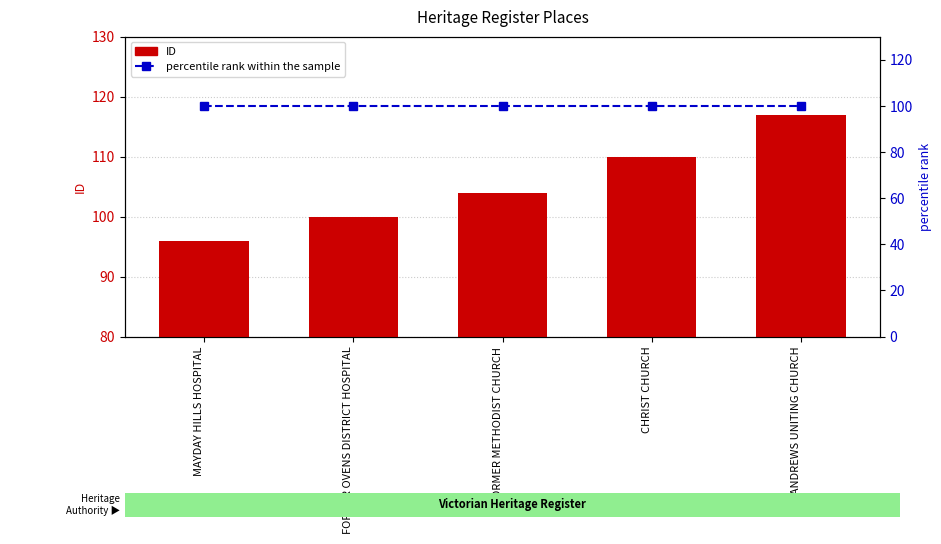

What is the difference between the highest and lowest values at MAYDAY HILLS HOSPITAL?

4